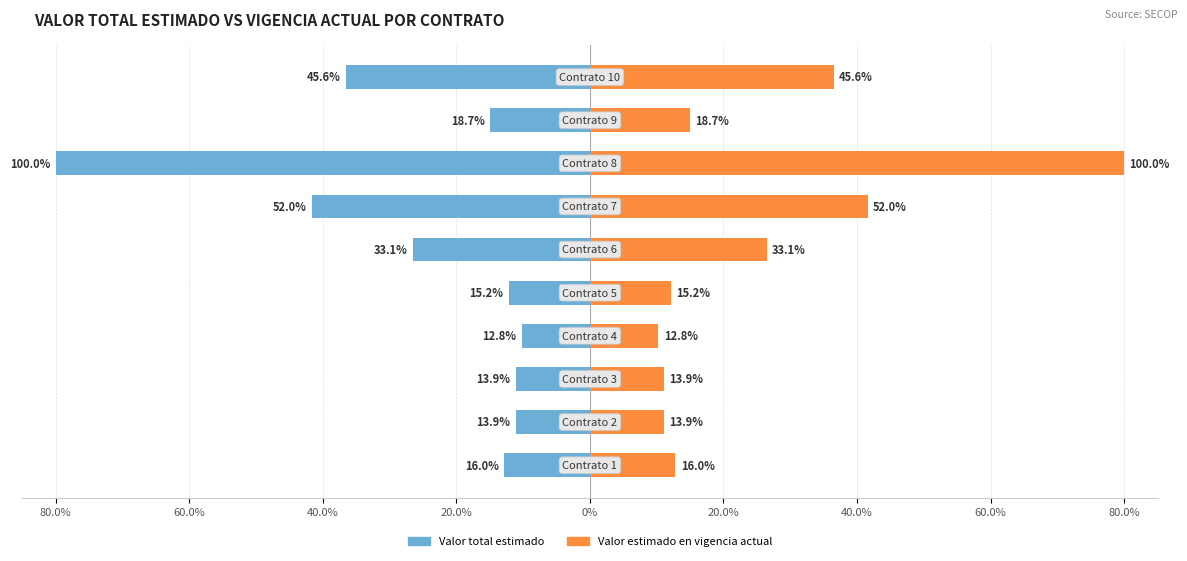

Reading right to left, transcribe all the data shown in this chart.

Valor total estimado: -36.5	-14.9	-80.0	-41.6	-26.5	-12.2	-10.2	-11.1	-11.1	-12.8
Valor estimado en vigencia actual: 36.5	14.9	80.0	41.6	26.5	12.2	10.2	11.1	11.1	12.8